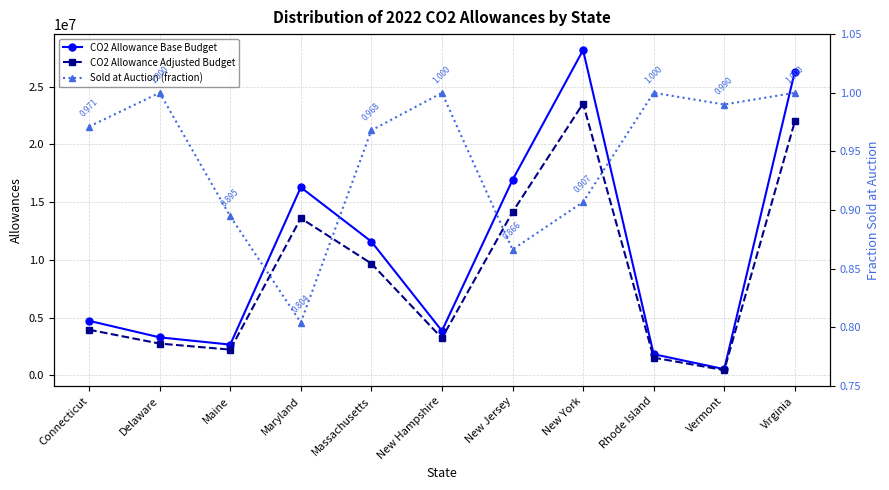

What is the label of the 4th point from the right?

New York